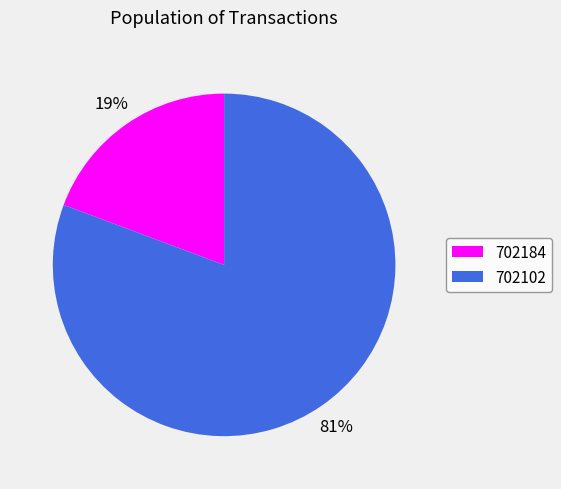

Which category has the smallest portion of the pie?

702184